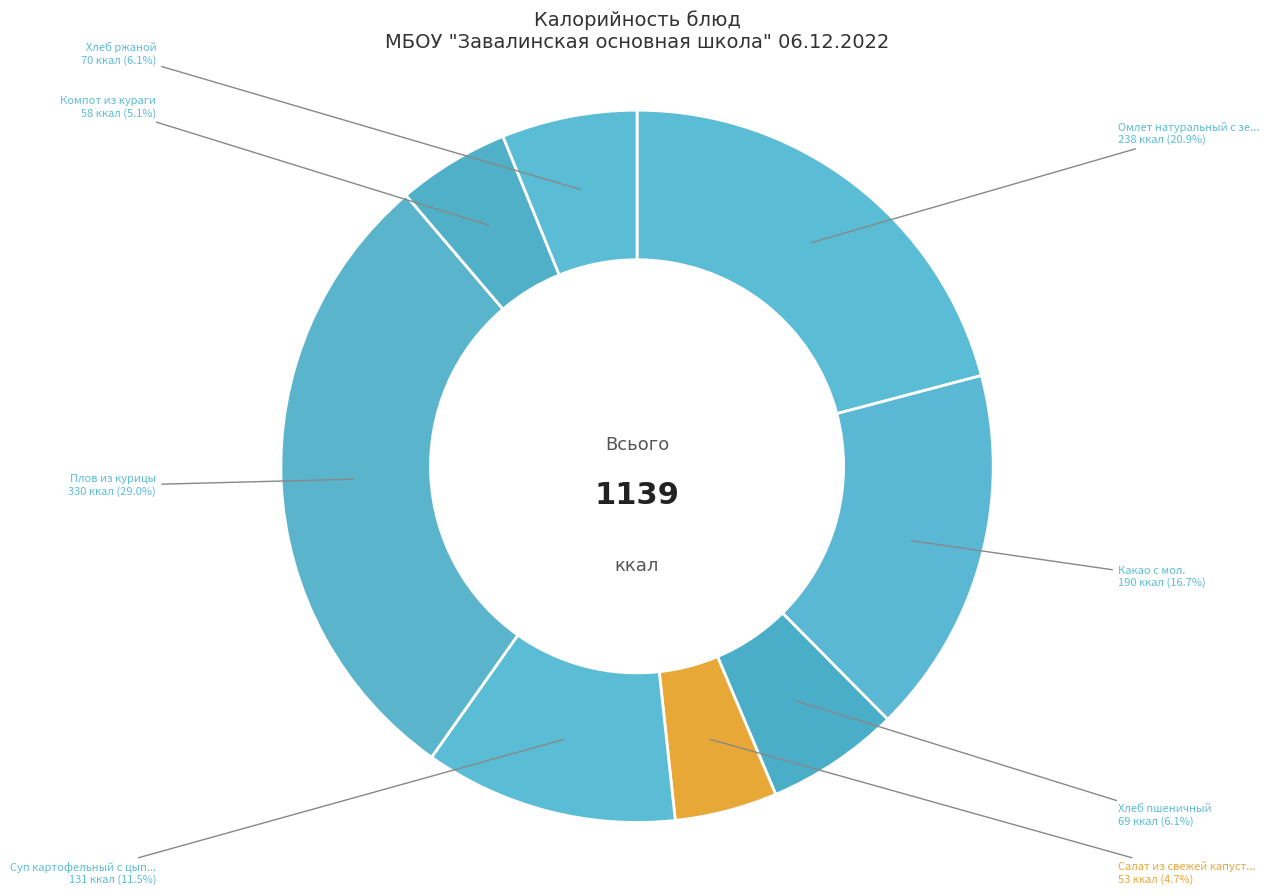

How many segments does this pie chart have?

8